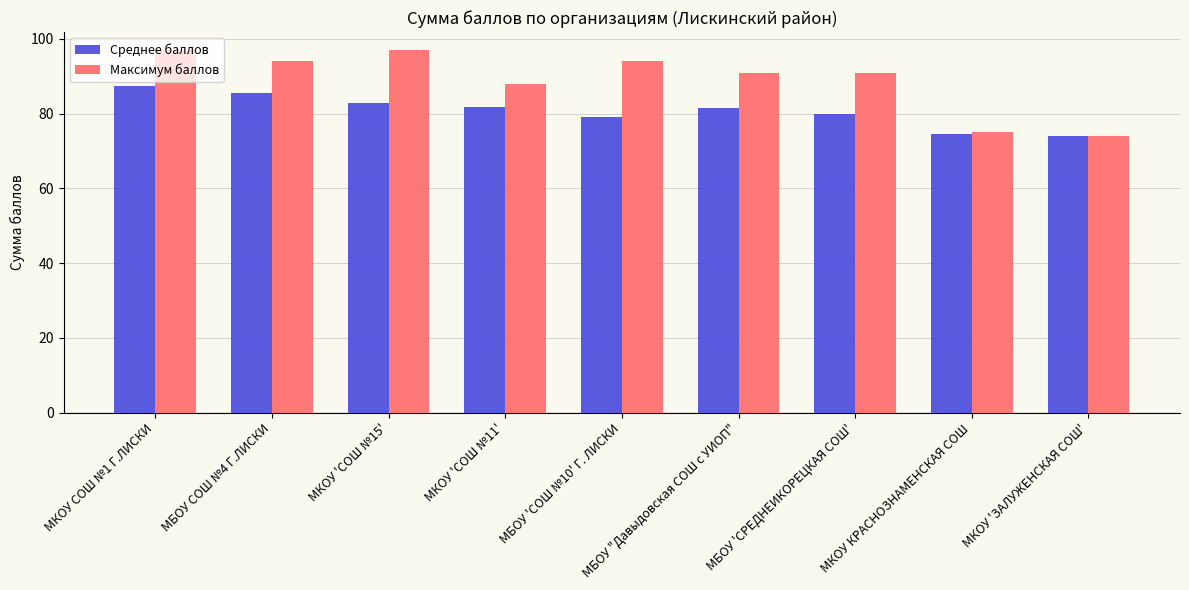

What is the average value of the Среднее баллов series?

80.7